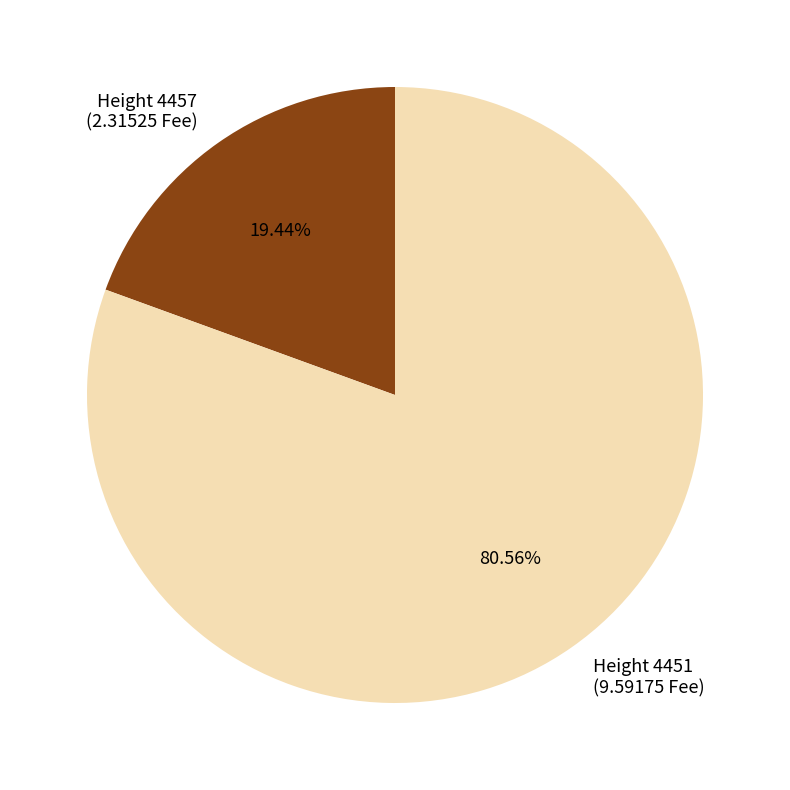

Count the number of slices in the pie.

2